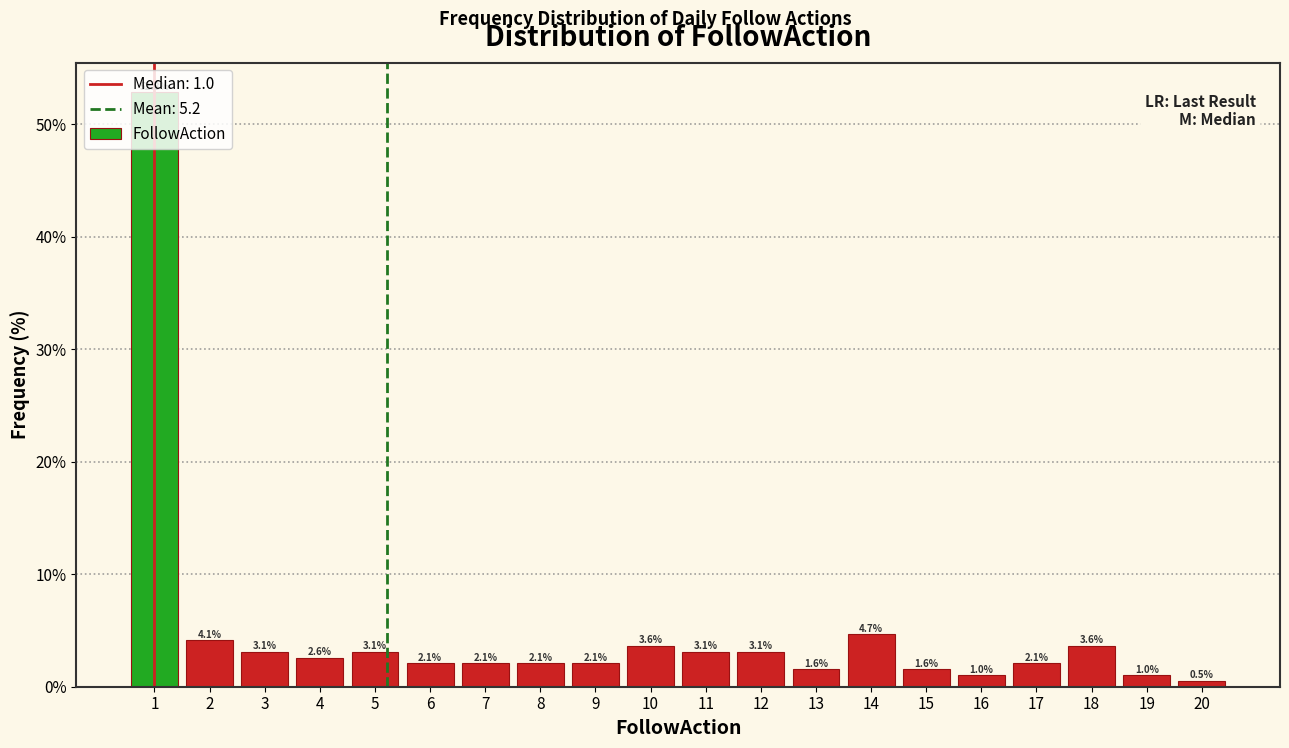

Which range on the x-axis has the tallest bar?

0.5 to 1.5